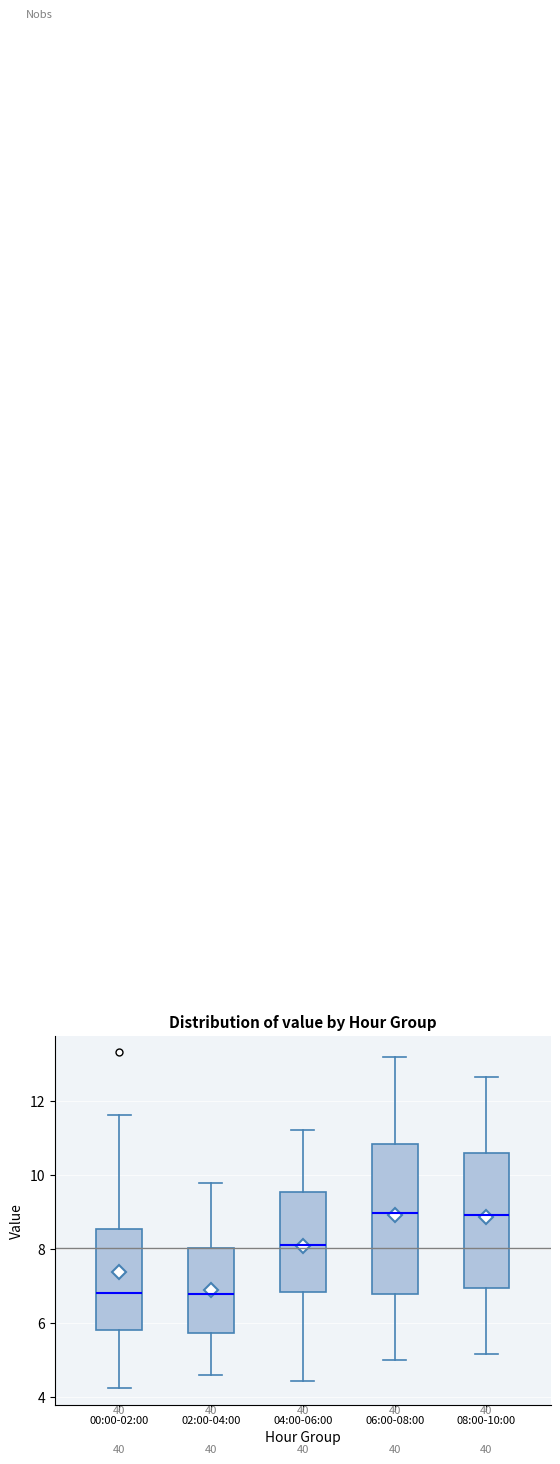

Where does the median line of the box for 08:00-10:00 sit on the y-axis? The values are not printed on the chart, so give them approximately, as read against the axis.

9.0